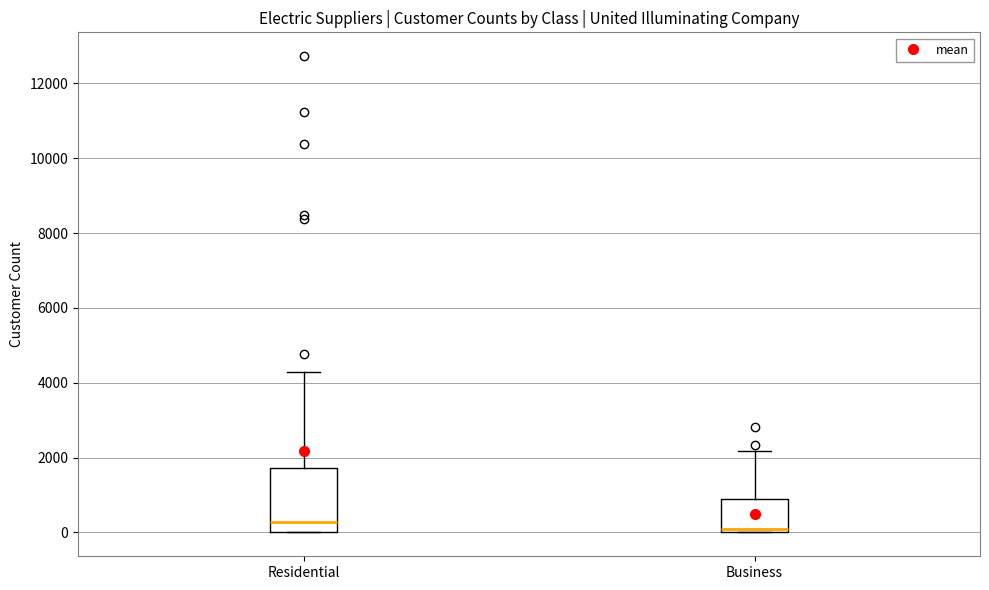

Where is the lower edge of the box for Business on the y-axis? The values are not printed on the chart, so give them approximately, as read against the axis.

0